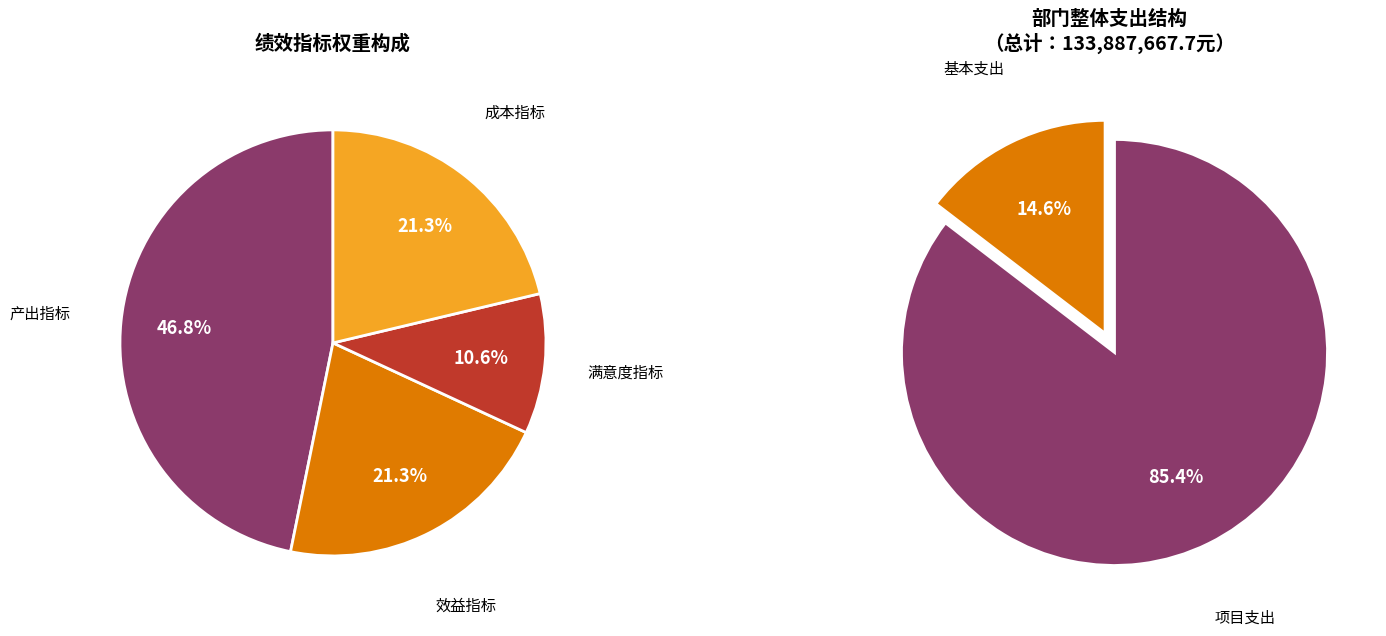

Is there any slice that represents more than half of the pie?

No